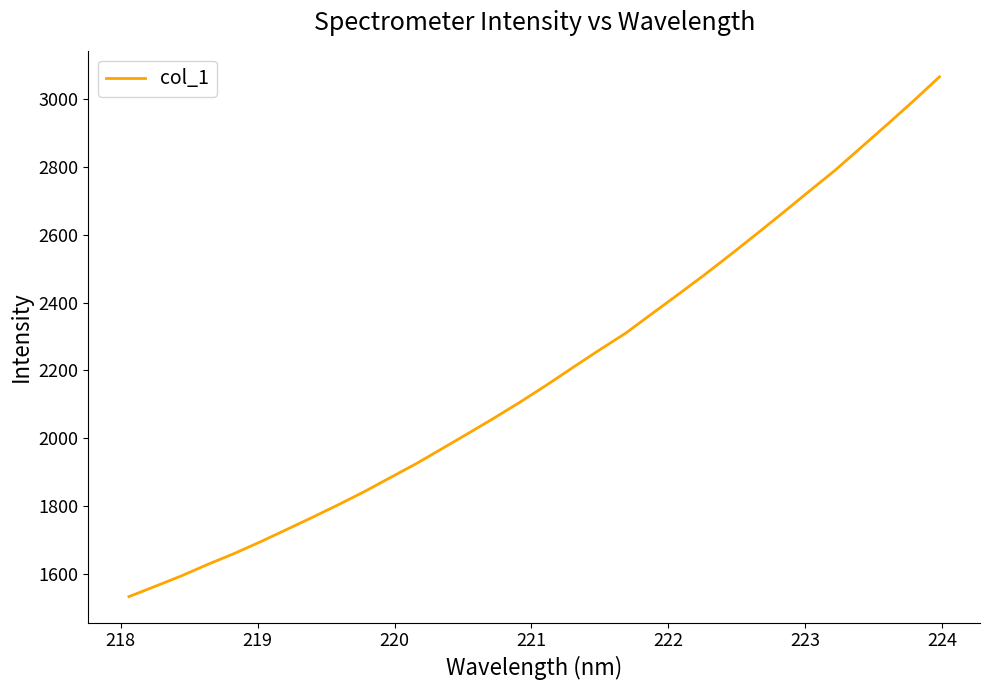

Count the number of values greater than 2158.

16